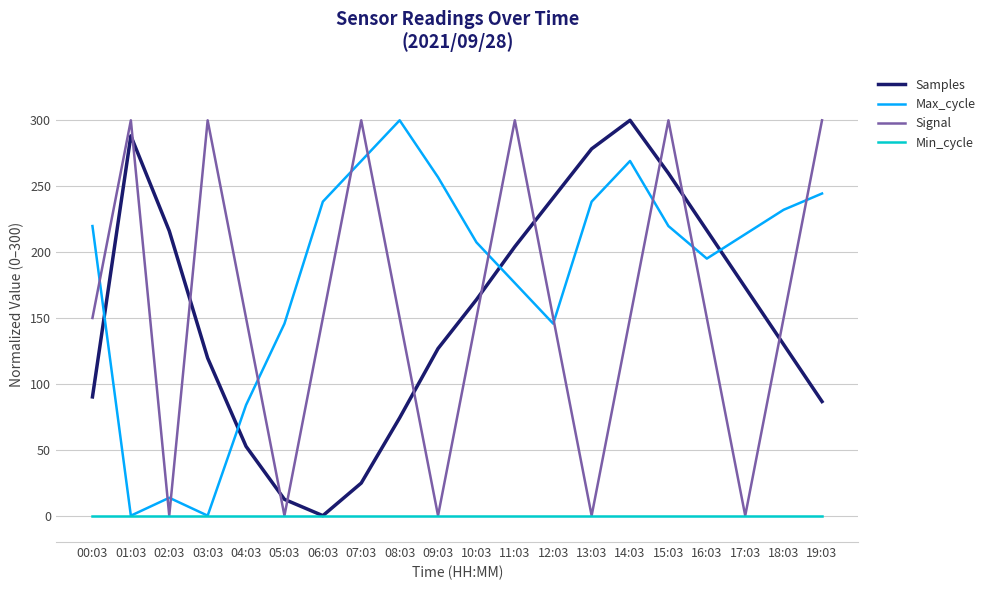

What position from the left is 07:03?

8